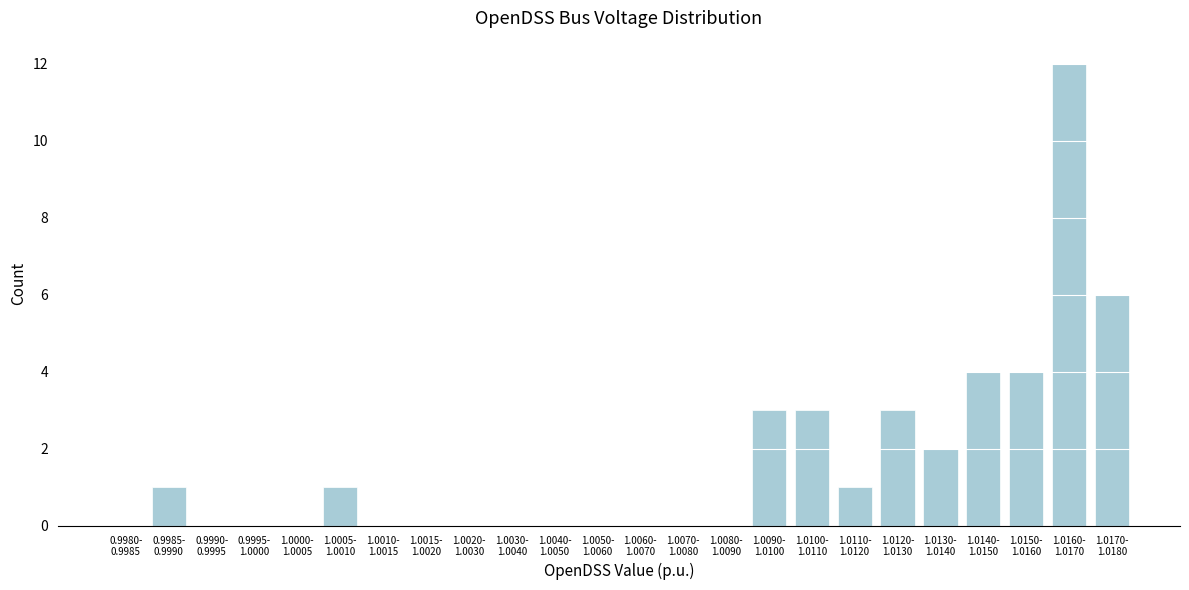

What is the sum of all values?

40